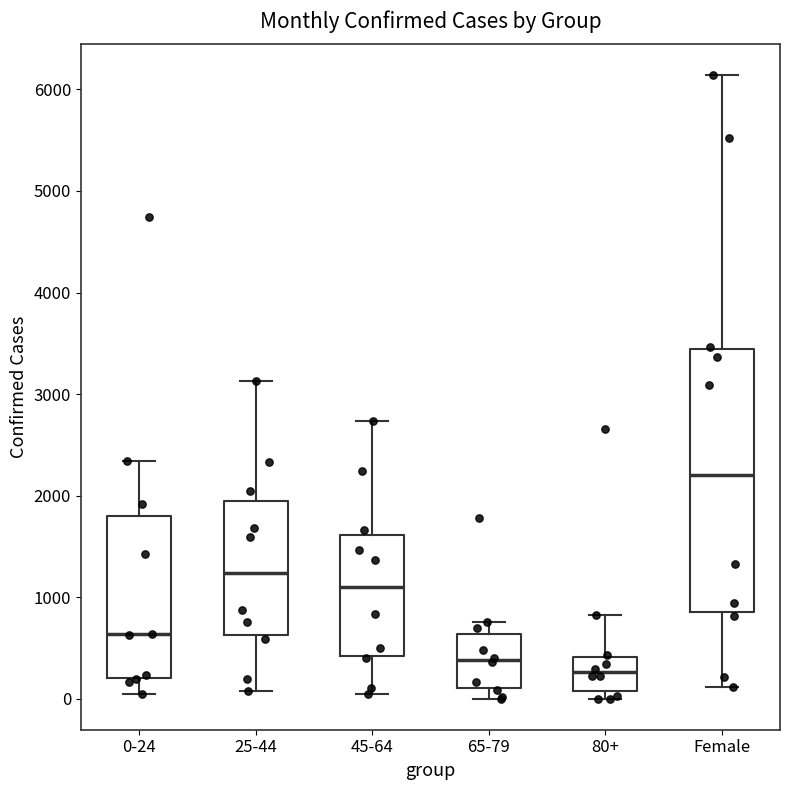

Reading left to right, read every box against the y-axis: the position of its median line, the range the box covers, and the ends of its whiskers. The values are not printed on the chart, so give them approximately, as read against the axis.

0-24: median 600, box 200 to 1800, whiskers 0 to 2300
25-44: median 1200, box 600 to 2000, whiskers 100 to 3100
45-64: median 1100, box 400 to 1600, whiskers 0 to 2700
65-79: median 400, box 100 to 600, whiskers 0 to 800
80+: median 300, box 100 to 400, whiskers 0 to 800
Female: median 2200, box 800 to 3400, whiskers 100 to 6100